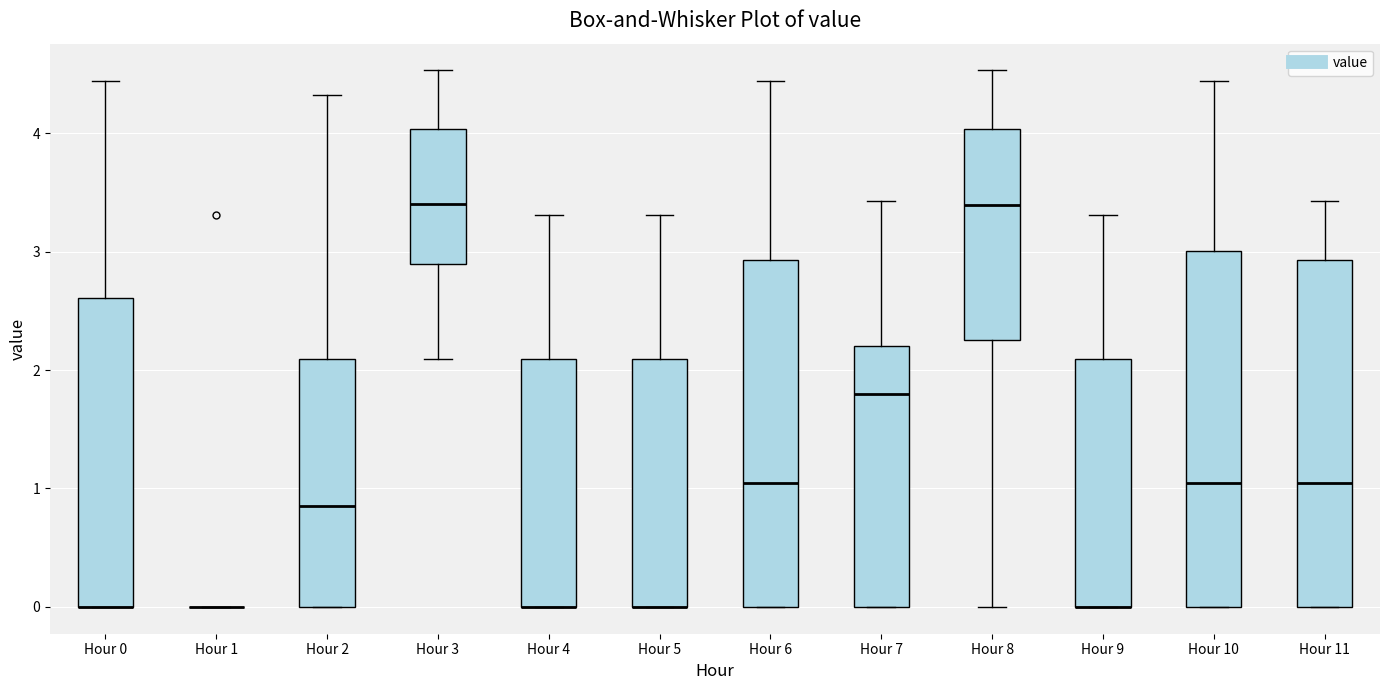

Reading left to right, transcribe this box plot: for each box, give where its median line is, the range the box spans, and where its two whiskers end, as read against the y-axis. The values are not printed on the chart, so give them approximately, as read against the axis.

Hour 0: median 0.0 (drawn on the box's lower edge), box 0.0 to 2.6, whiskers 0.0 to 4.4
Hour 1: box collapsed to a line at 0.0, whiskers 0.0 to 0.0
Hour 2: median 0.9, box 0.0 to 2.1, whiskers 0.0 to 4.3
Hour 3: median 3.4, box 2.9 to 4.0, whiskers 2.1 to 4.5
Hour 4: median 0.0 (drawn on the box's lower edge), box 0.0 to 2.1, whiskers 0.0 to 3.3
Hour 5: median 0.0 (drawn on the box's lower edge), box 0.0 to 2.1, whiskers 0.0 to 3.3
Hour 6: median 1.0, box 0.0 to 2.9, whiskers 0.0 to 4.4
Hour 7: median 1.8, box 0.0 to 2.2, whiskers 0.0 to 3.4
Hour 8: median 3.4, box 2.3 to 4.0, whiskers 0.0 to 4.5
Hour 9: median 0.0 (drawn on the box's lower edge), box 0.0 to 2.1, whiskers 0.0 to 3.3
Hour 10: median 1.0, box 0.0 to 3.0, whiskers 0.0 to 4.4
Hour 11: median 1.0, box 0.0 to 2.9, whiskers 0.0 to 3.4